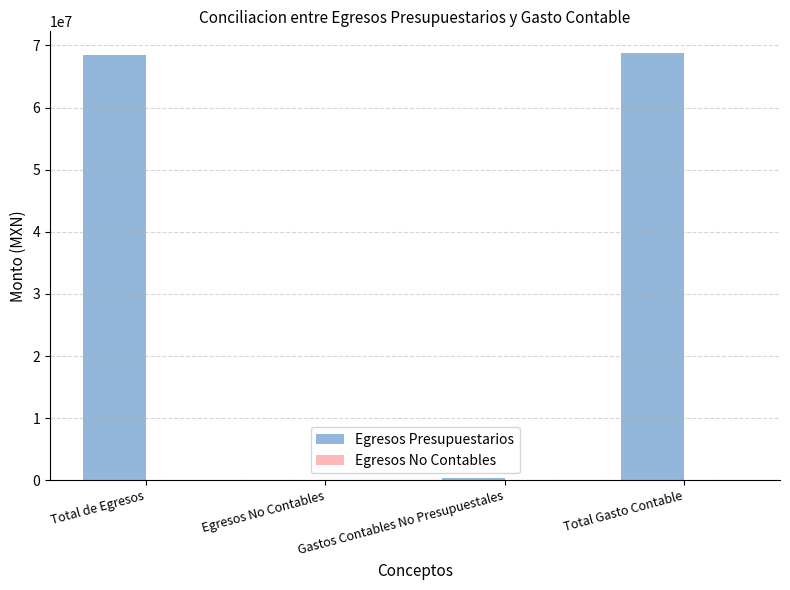

What is the change in value from Total de Egresos to Egresos No Contables?

-68391583.5